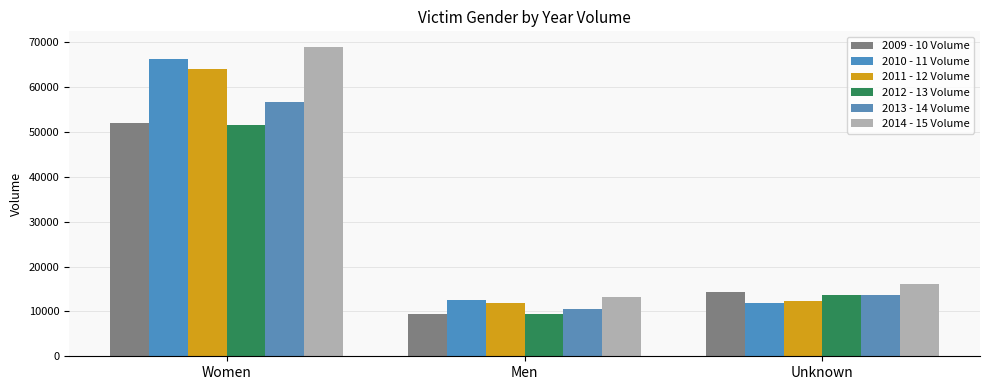

What is the lowest value of the 2011 - 12 Volume series?

11831